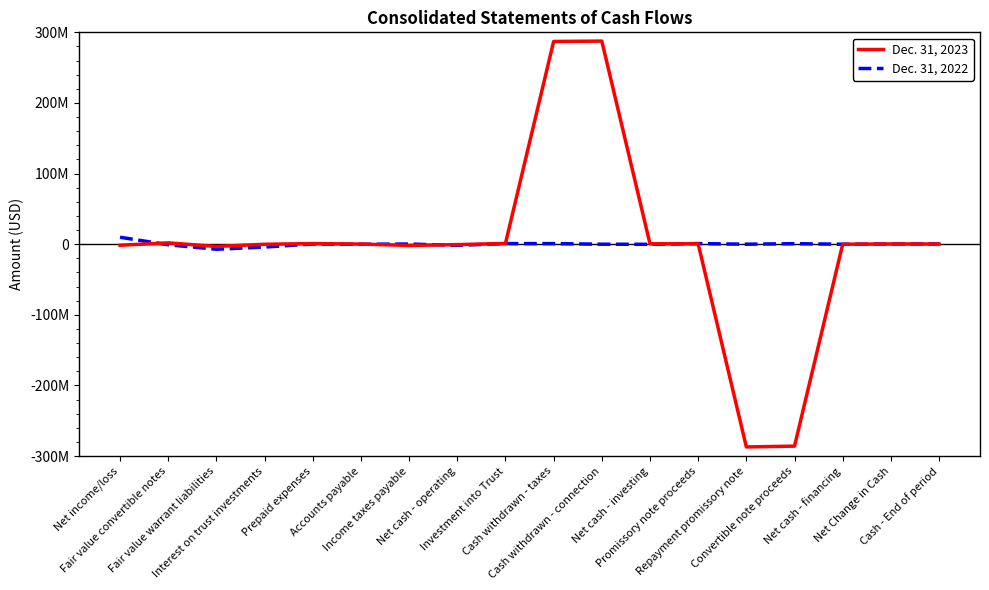

What are all the series names shown in the legend?

Dec. 31, 2023, Dec. 31, 2022